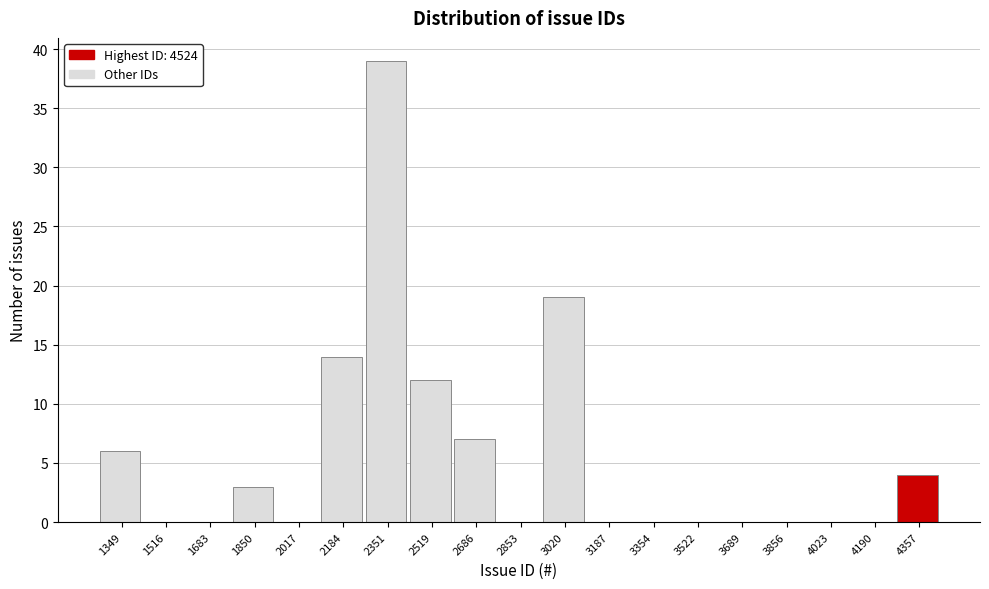

Reading left to right, list all the values displayed in this chart.

1349=6	1516=0	1683=0	1850=3	2017=0	2184=14	2351=39	2519=12	2686=7	2853=0	3020=19	3187=0	3354=0	3522=0	3689=0	3856=0	4023=0	4190=0	4357=4